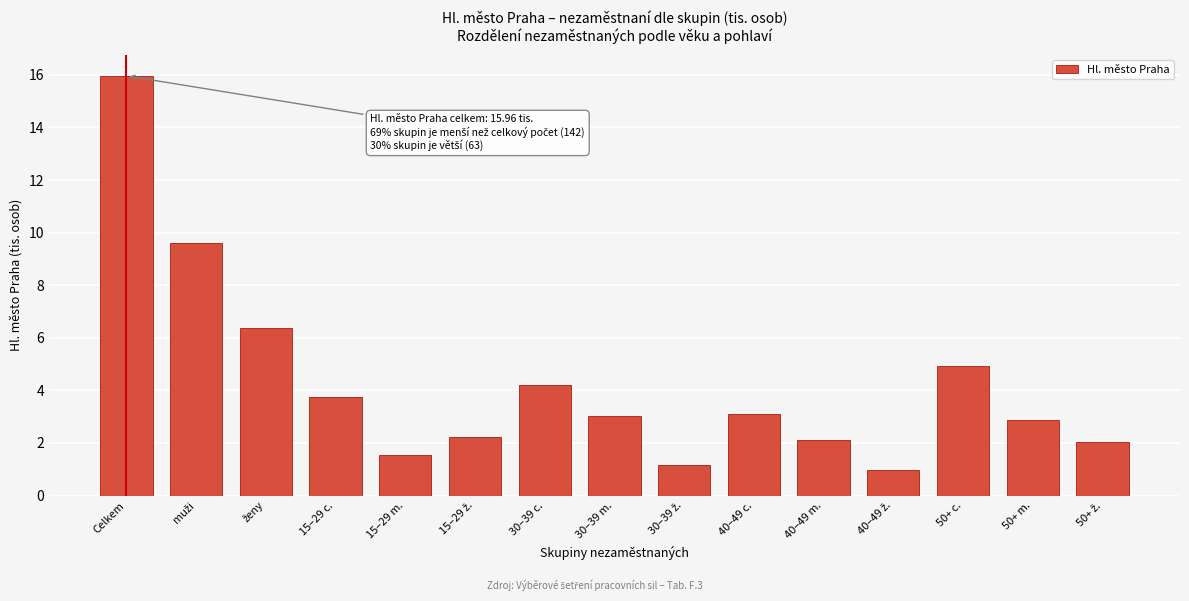

Is it true that the value at 40–49 c. is 3.1?

True